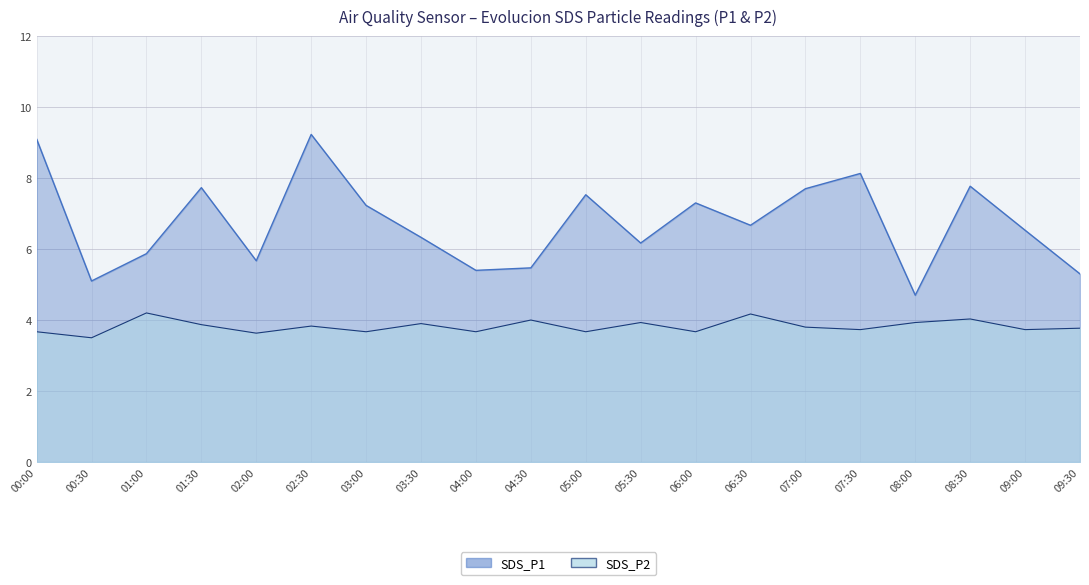

Rank the series by their maximum value, from lowest to highest.

SDS_P2, SDS_P1